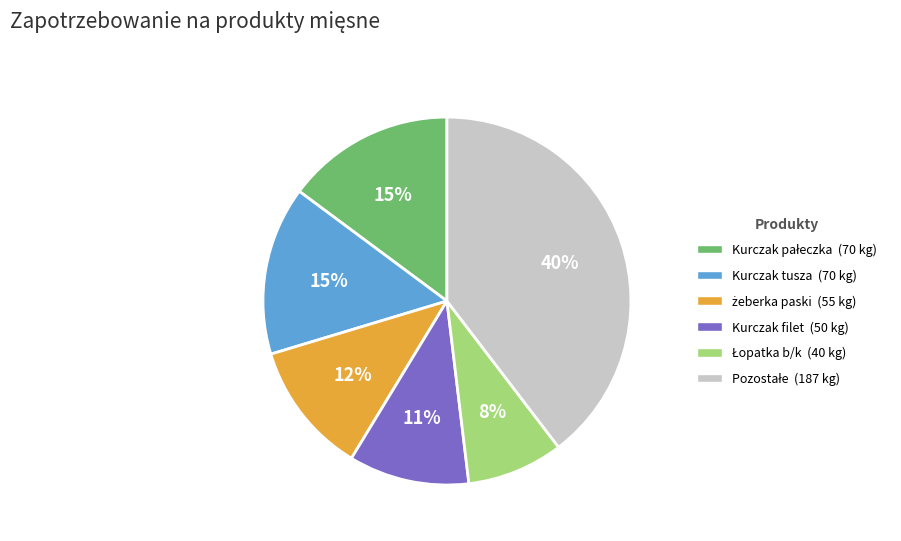

To the nearest percent, what is the average slice percentage?

17%